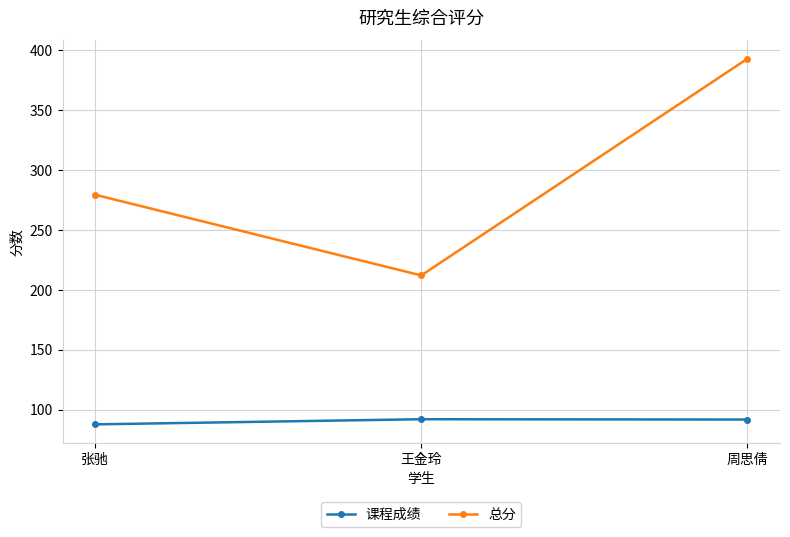

What is the smallest value displayed?

87.6